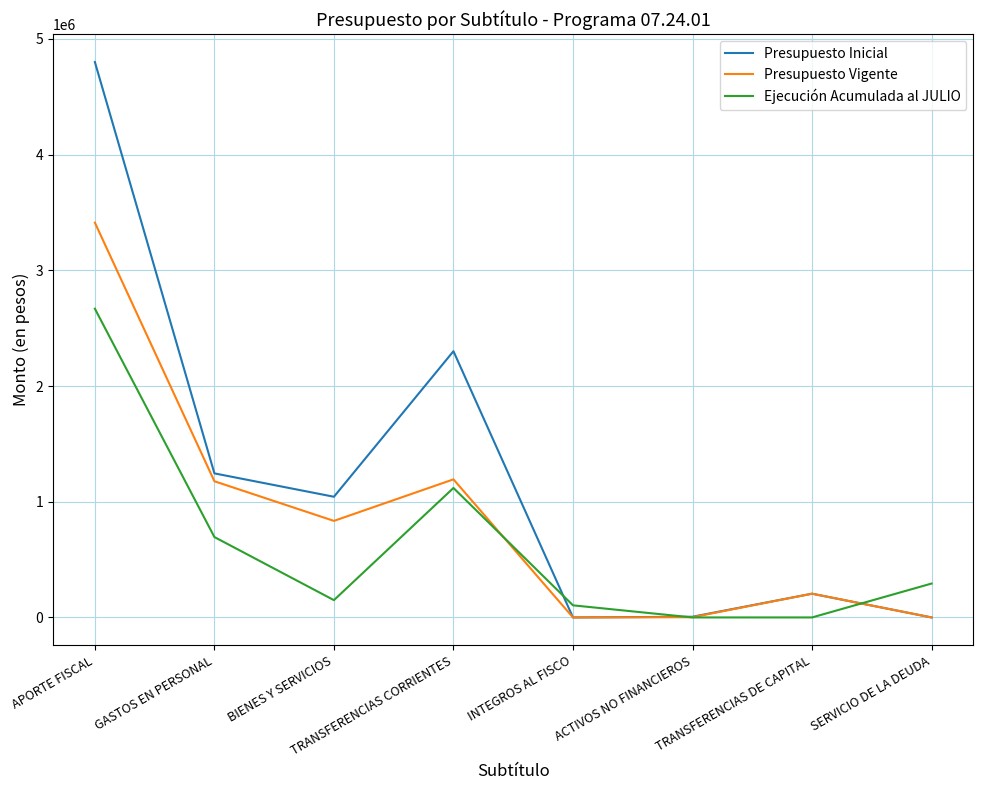

Which series has the largest range (max minus min)?

Presupuesto Inicial